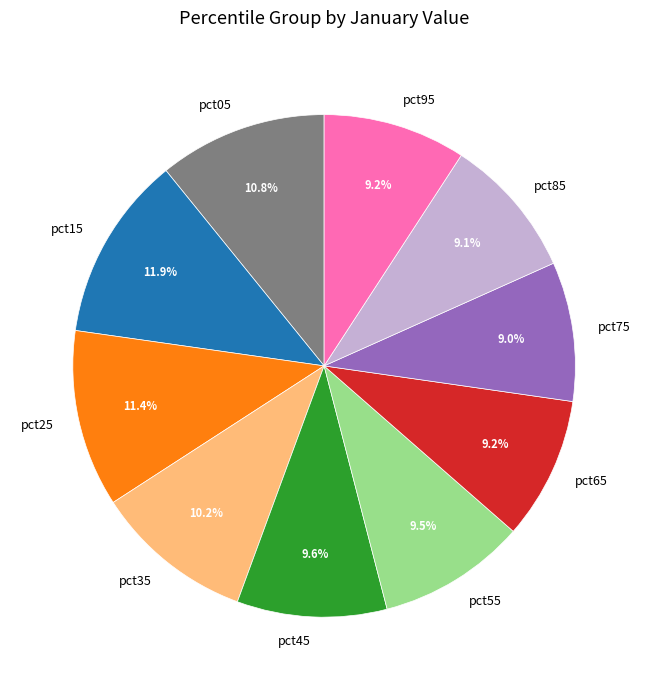

What is the largest slice in the pie chart?

pct15